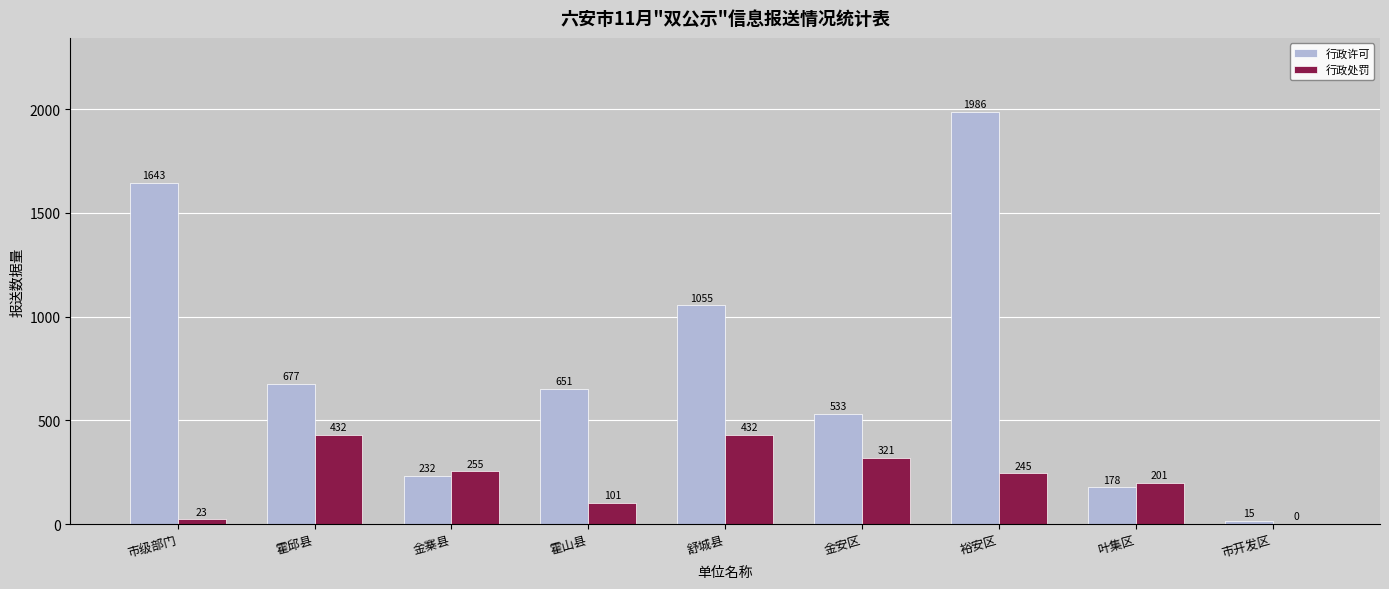

At which label is 行政许可 closest to 1000?

舒城县